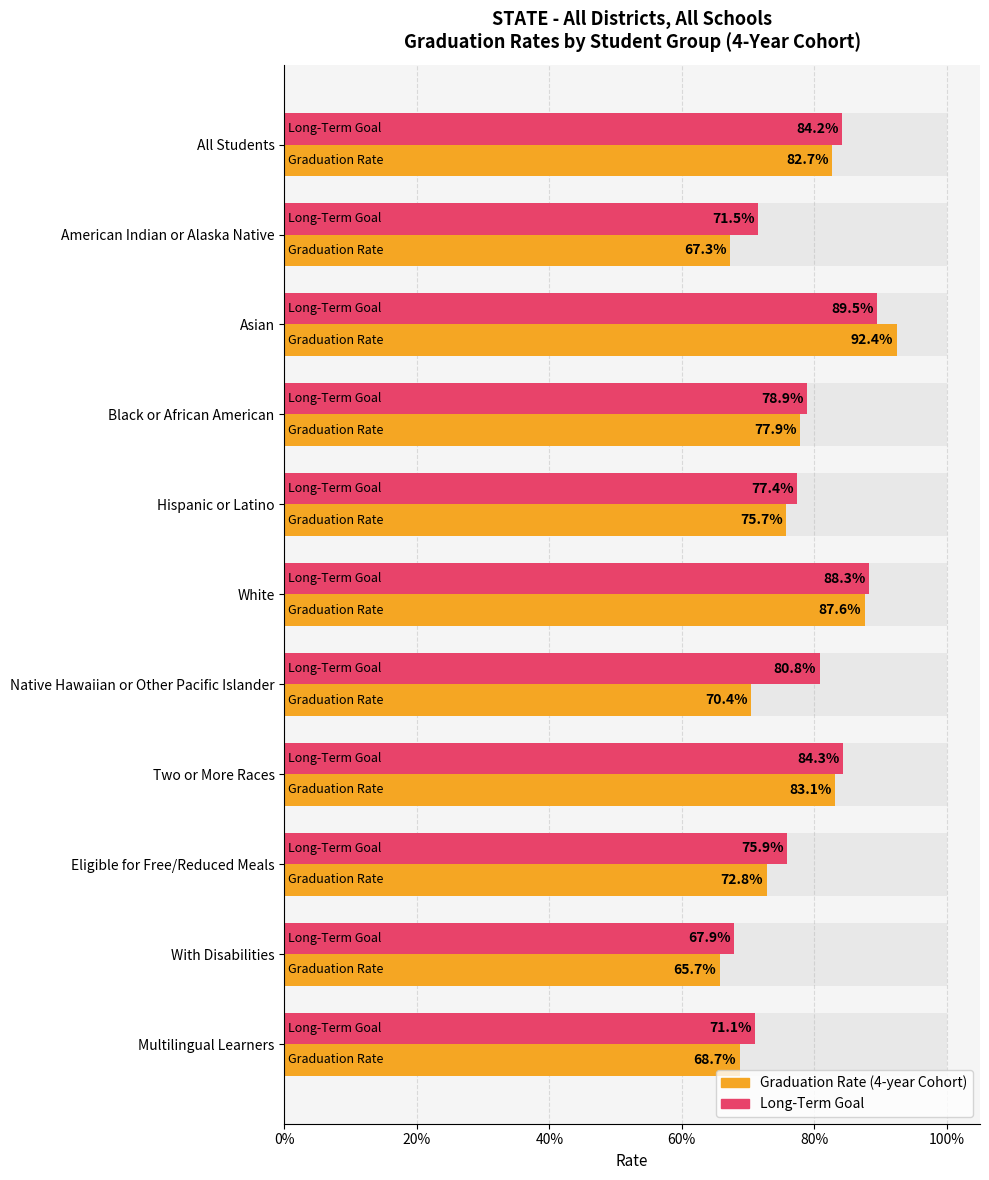

What is the minimum value shown in the chart?

0.7